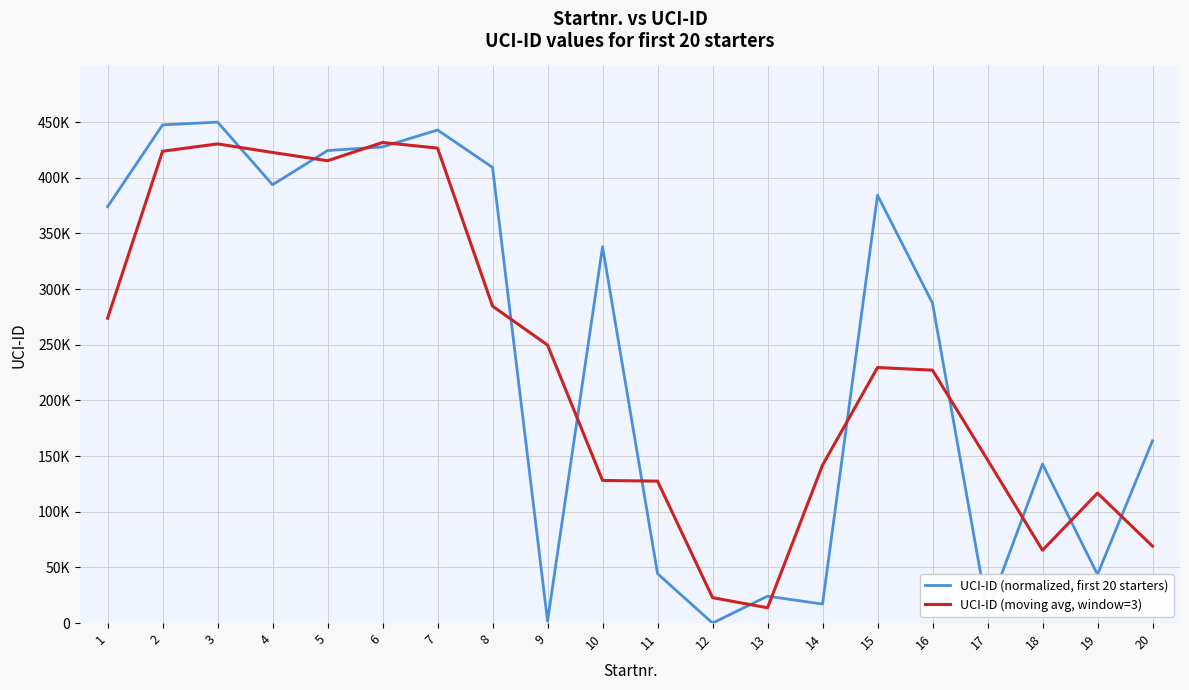

What is the spread (max minus min) of values at 4?

28983.6